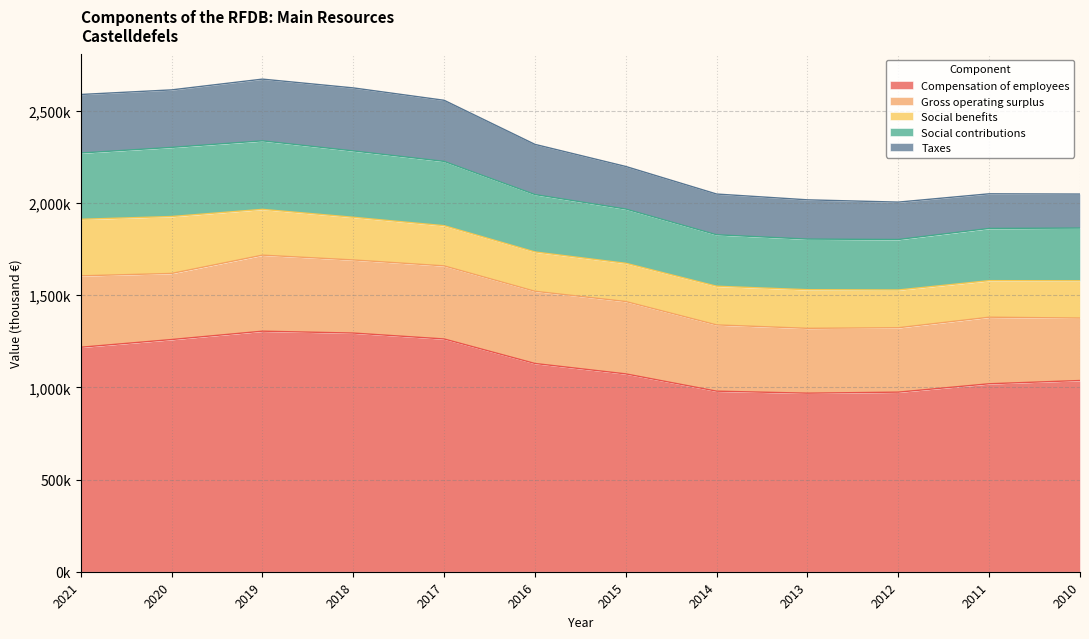

Which series ends up on top after the final intersection of Social contributions and Gross operating surplus?

Gross operating surplus